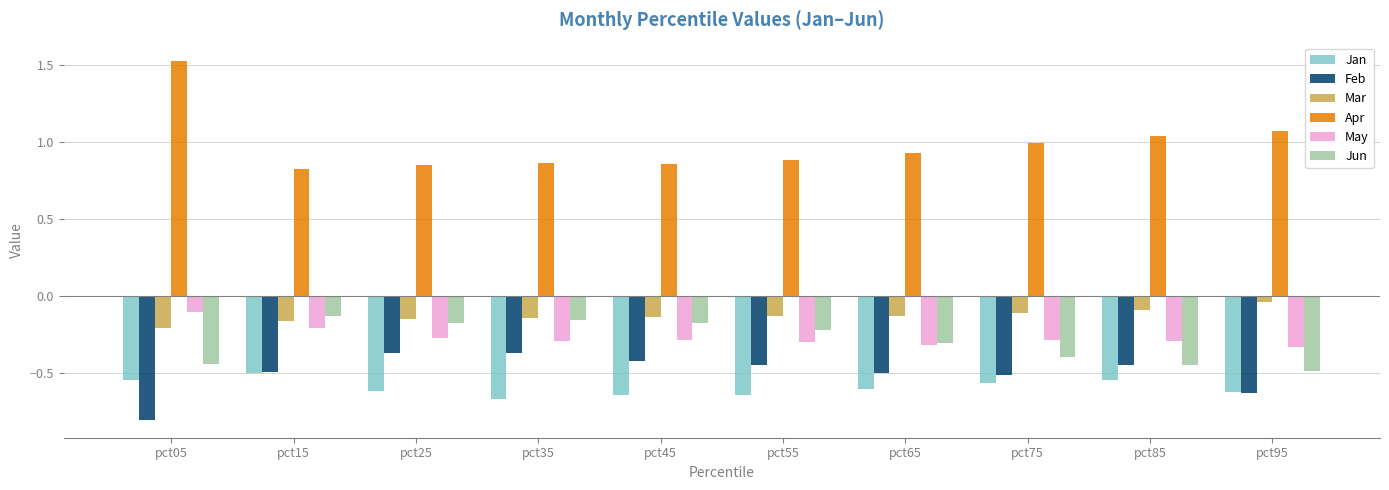

Which series has the largest range (max minus min)?

Apr